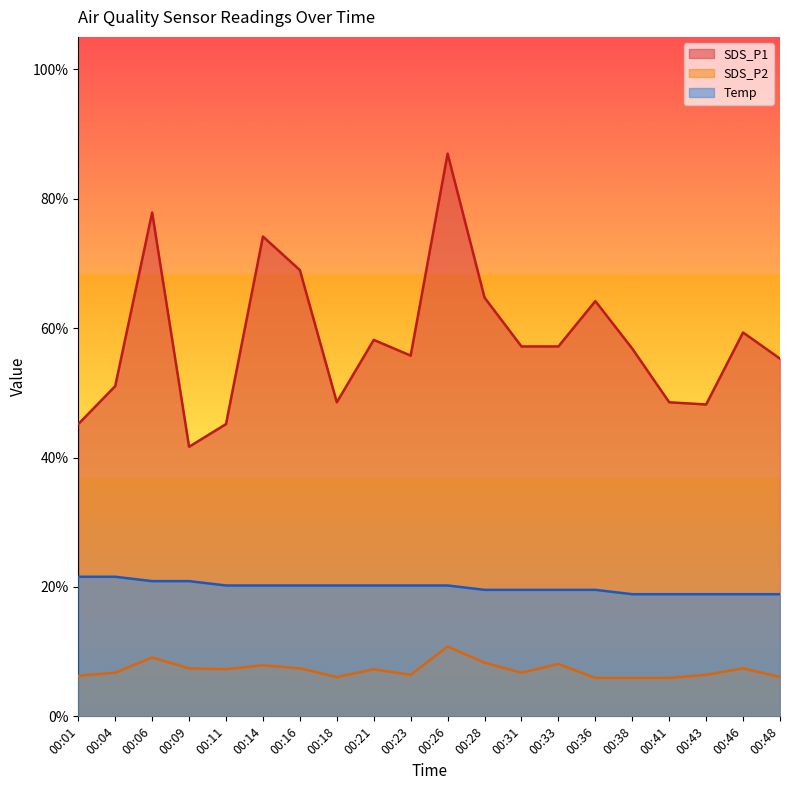

What is the sum of all SDS_P2 values?

1.4